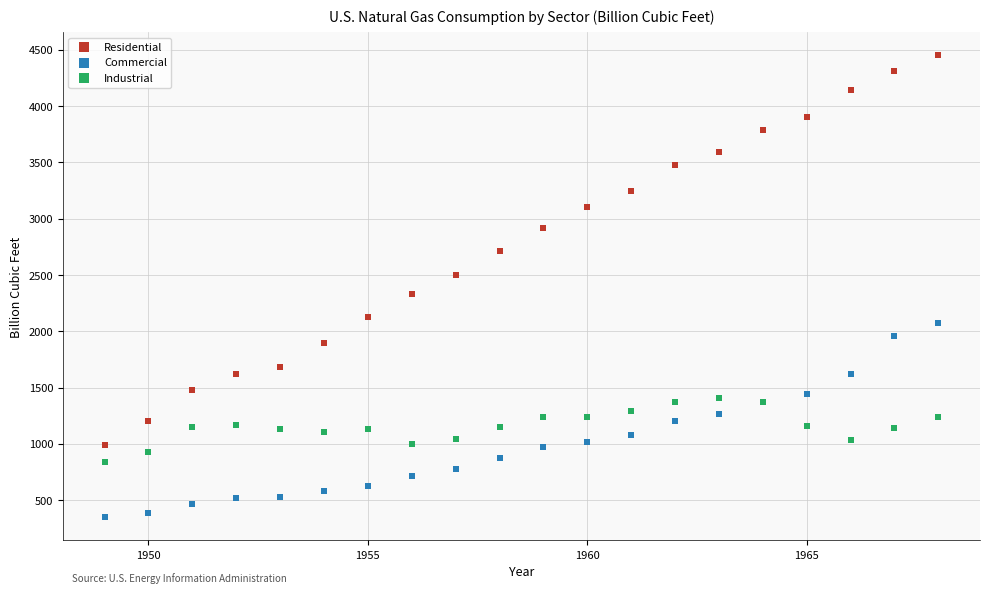

Which series contains the highest Y value?

Residential